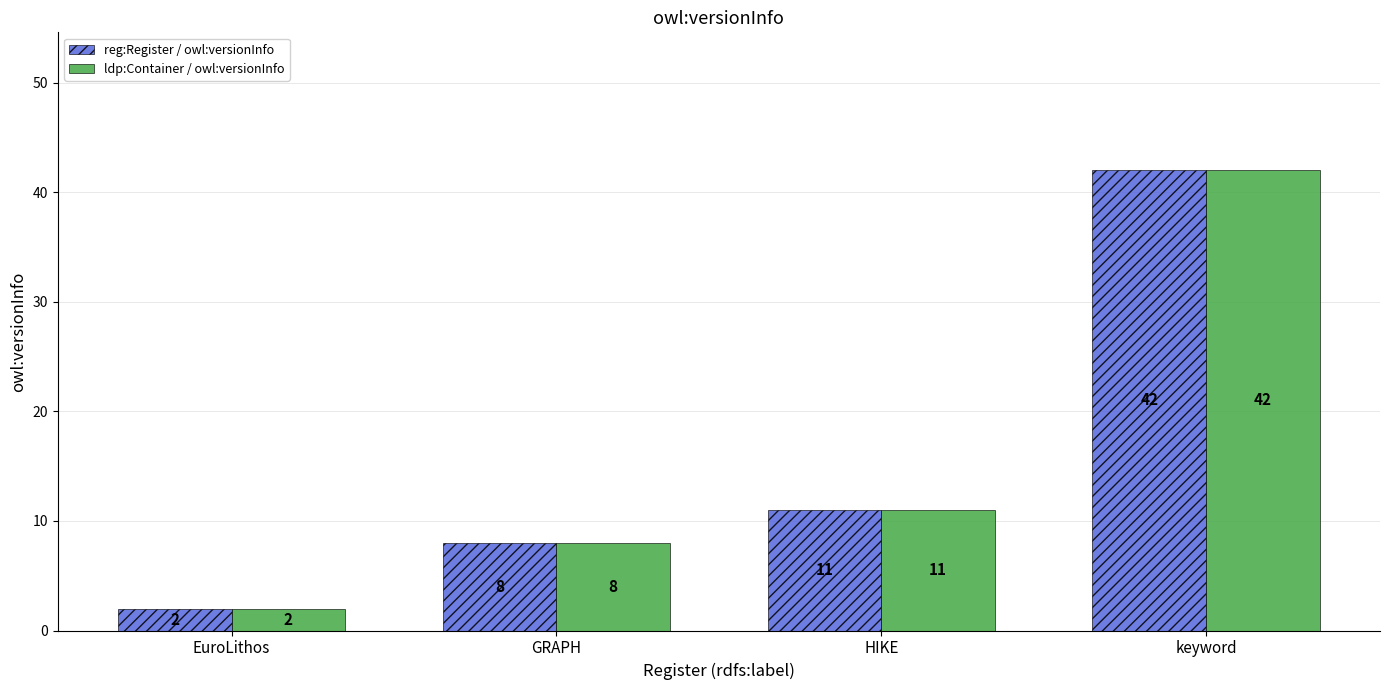

True or false: reg:Register / owl:versionInfo has a value of 2 at EuroLithos.

True